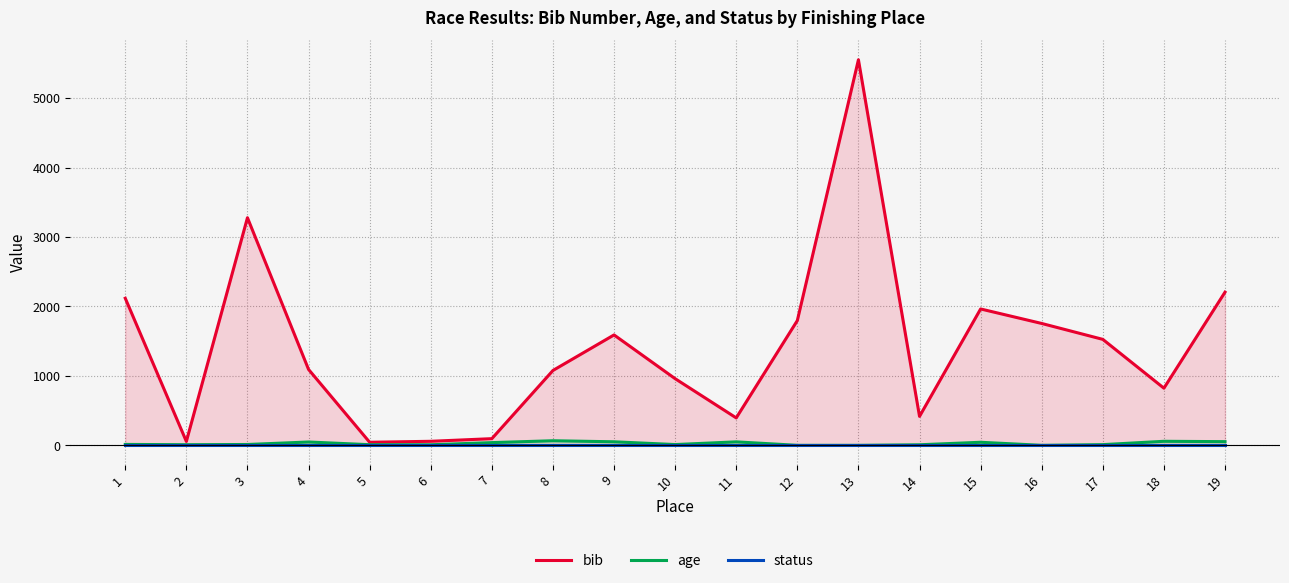

What is the value of the status point at the 2nd from the left?

1